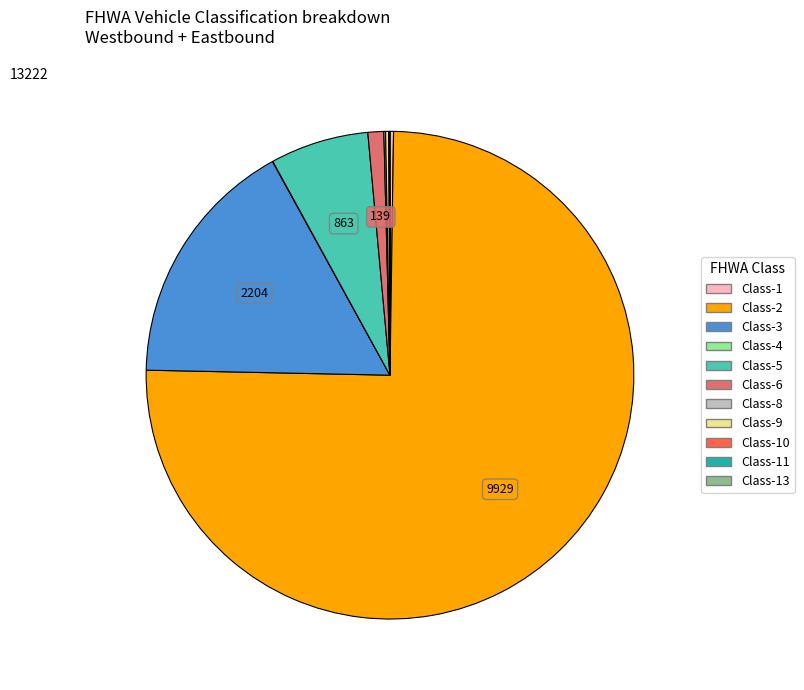

Is there a majority slice in this chart?

Yes